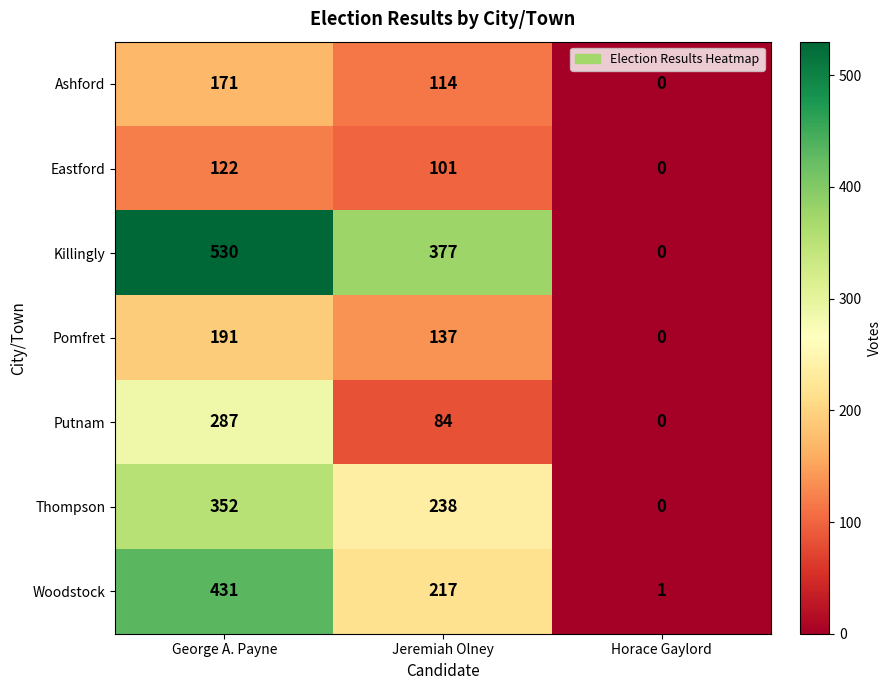

The value of Pomfret at Jeremiah Olney is 137. True or false?

True